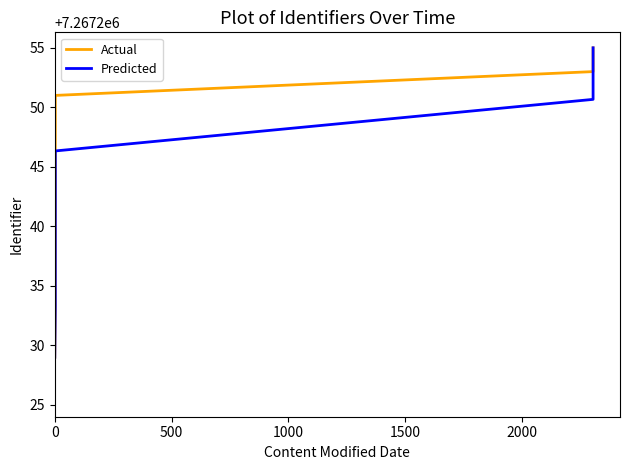

Is it true that Actual equals 10022947.7 at 2500?

False